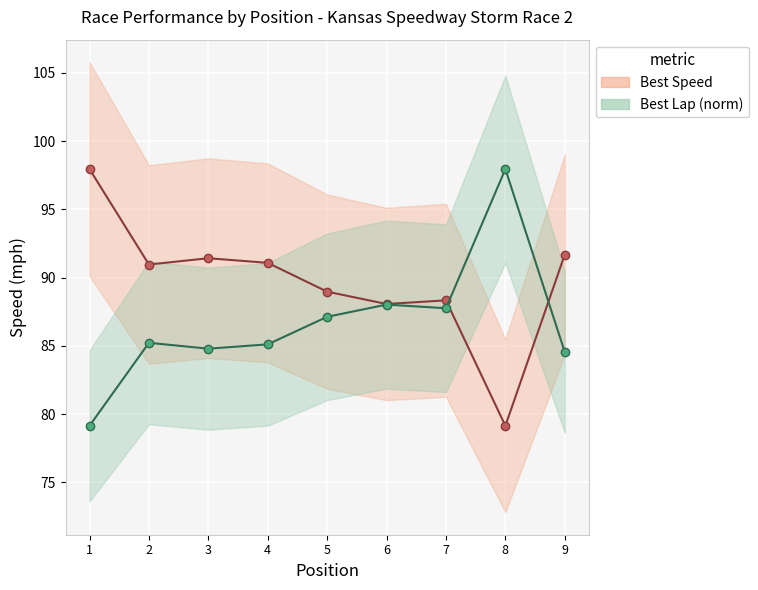

True or false: Best Lap (normalized) has more than 2 interior local peaks.

True